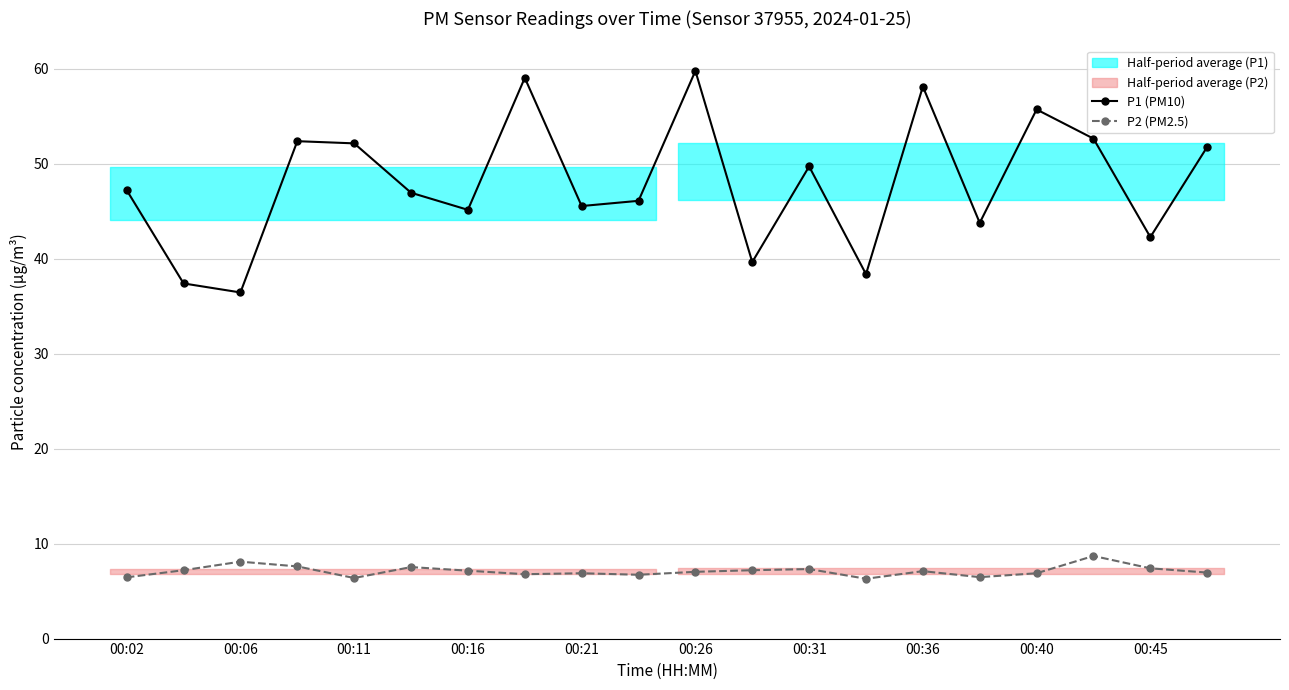

How many lines are shown in the chart?

2